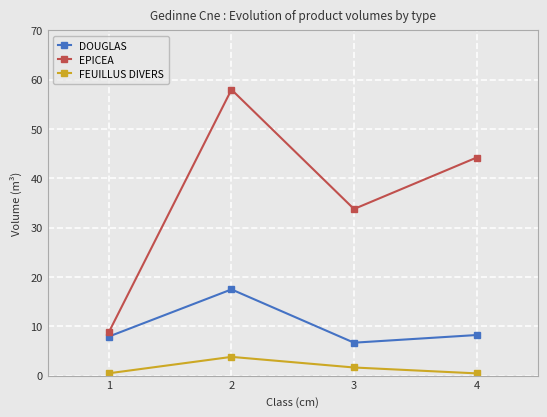

What is the approximate value of DOUGLAS at 4?

8.2